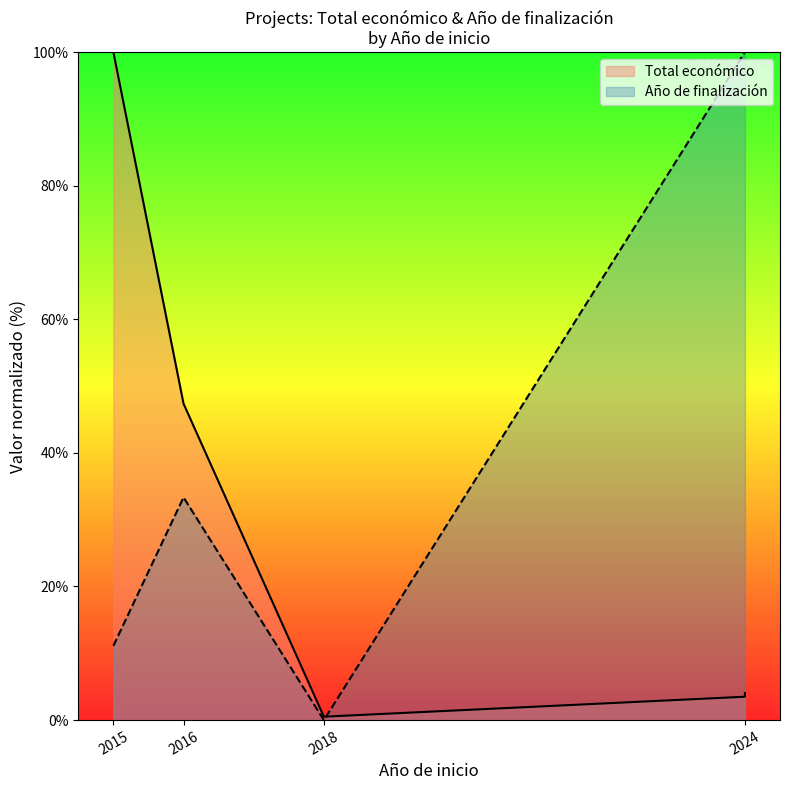

How many data points are above 4?

3